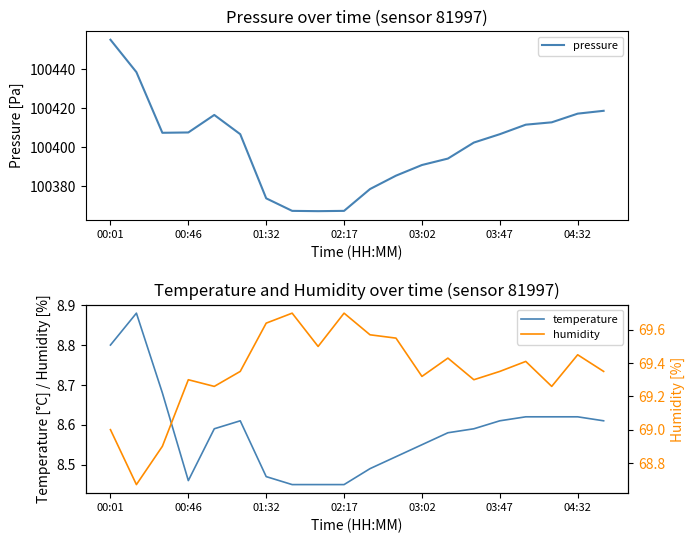

The pressure series shows 100373.6 at 01:32. True or false?

True